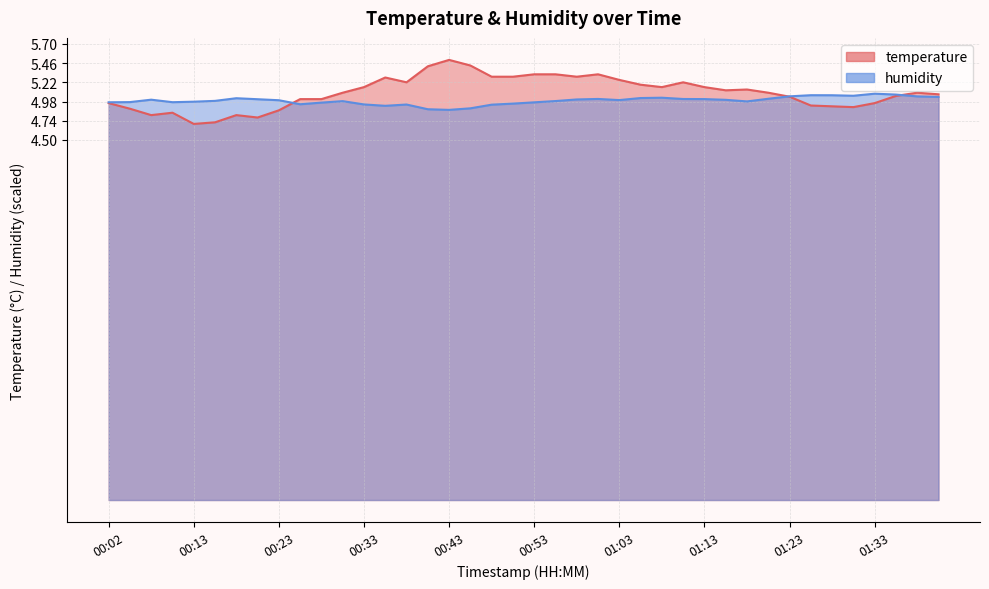

Which series has the largest total across all categories?

temperature